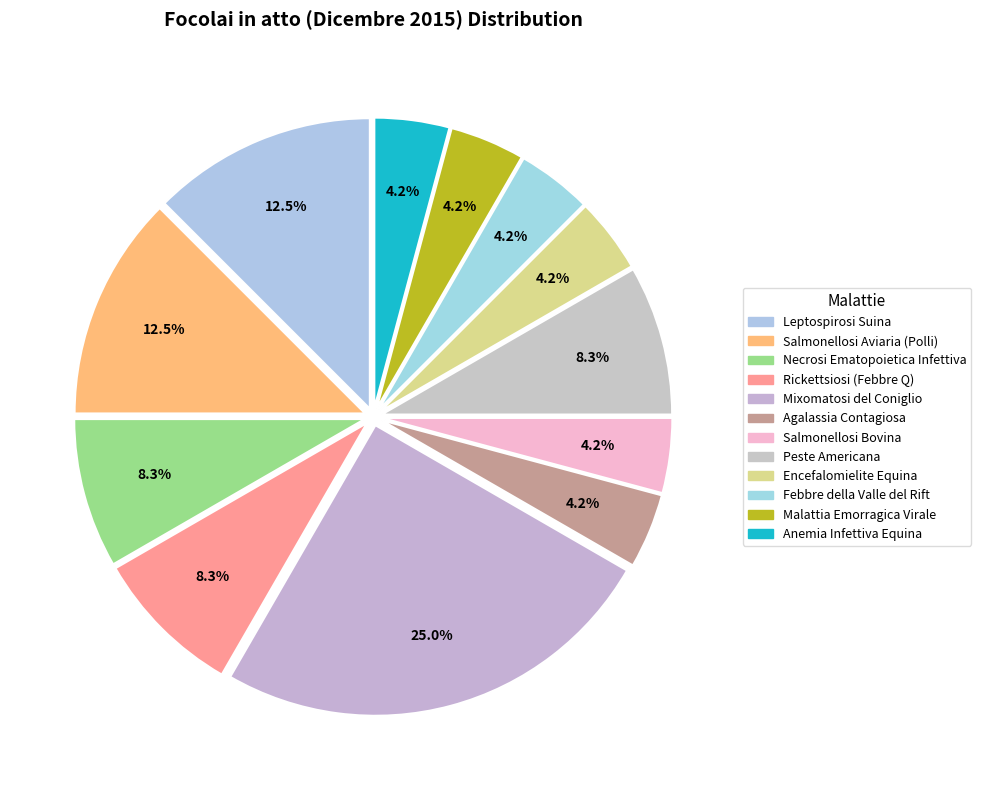

Does any single category account for the majority?

No